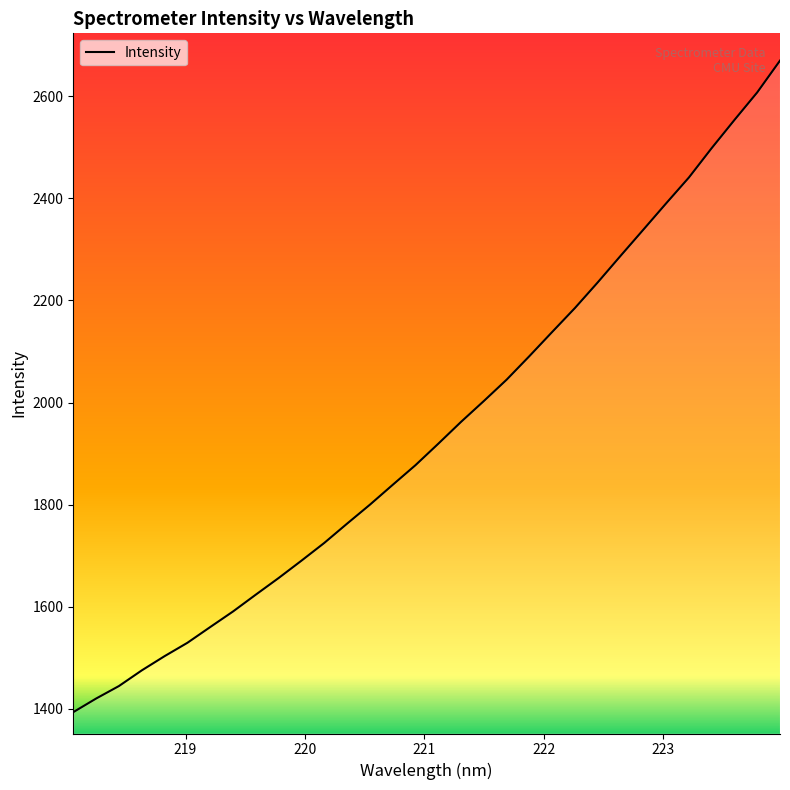

What is the maximum value shown in the chart?

2669.6